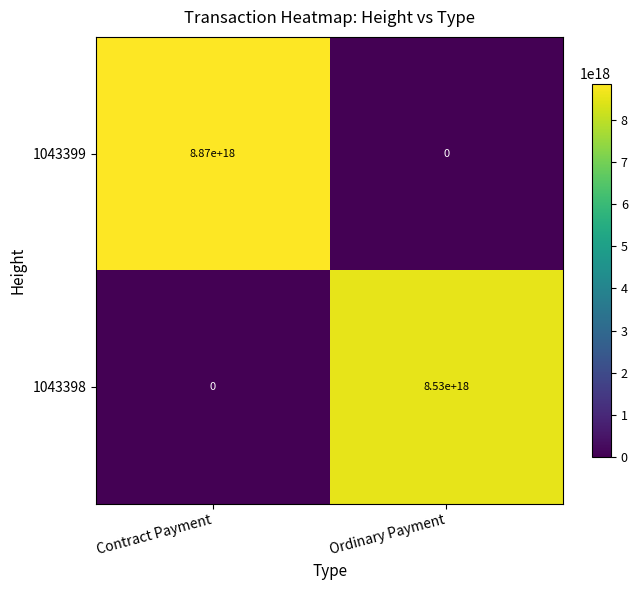

Rank the series by their average value, from highest to lowest.

1043399, 1043398